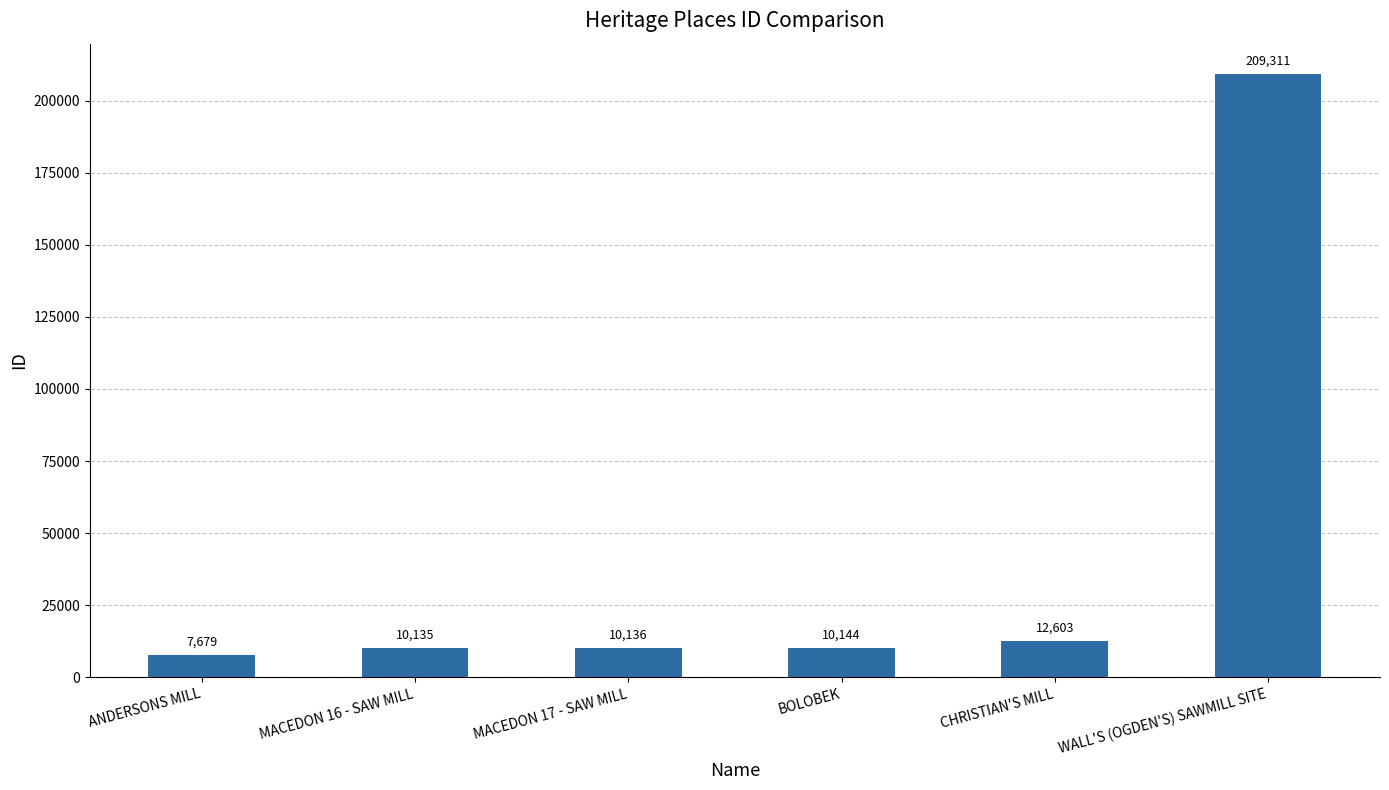

What is the label of the 6th bar from the left?

WALL'S (OGDEN'S) SAWMILL SITE